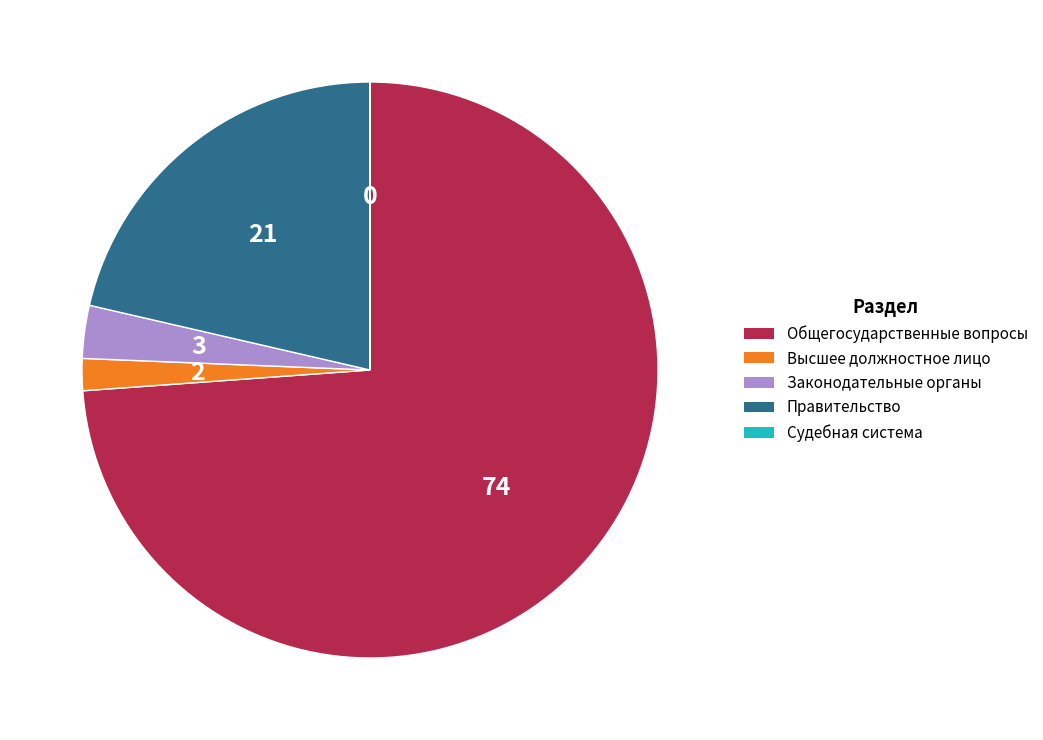

True or false: Правительство accounts for 21% of the total.

True